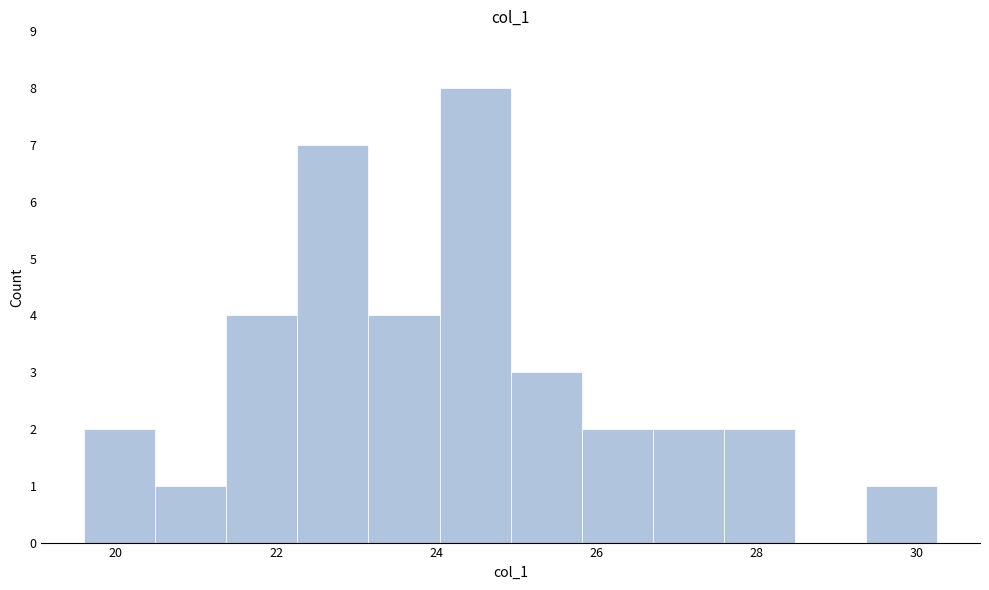

Over which range of the x-axis is the bar tallest?

24.0 to 25.0